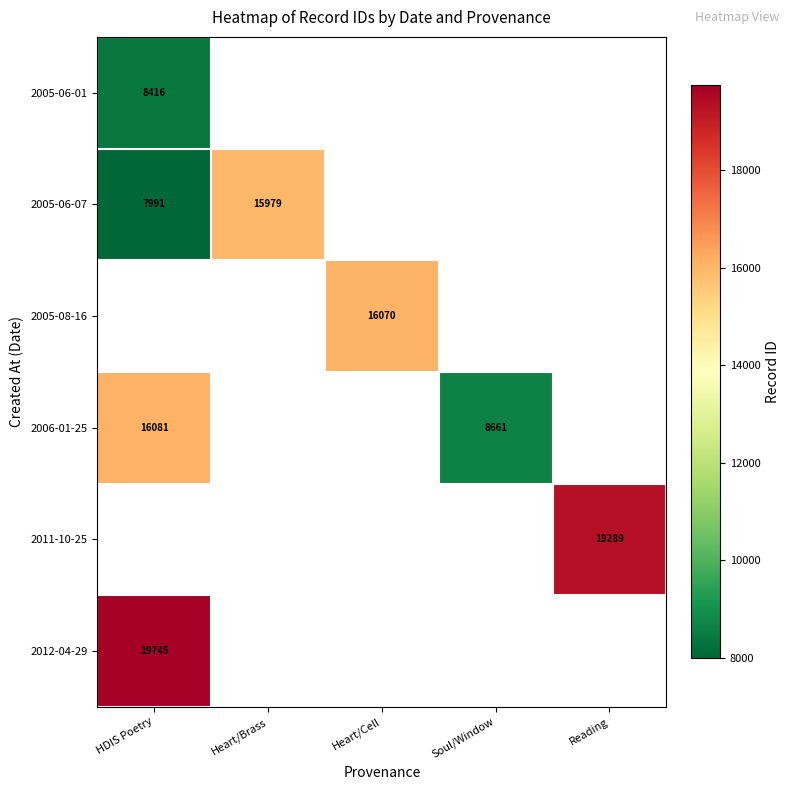

True or false: 2005-08-16 has a value of 16070 at Heart/Cell.

True